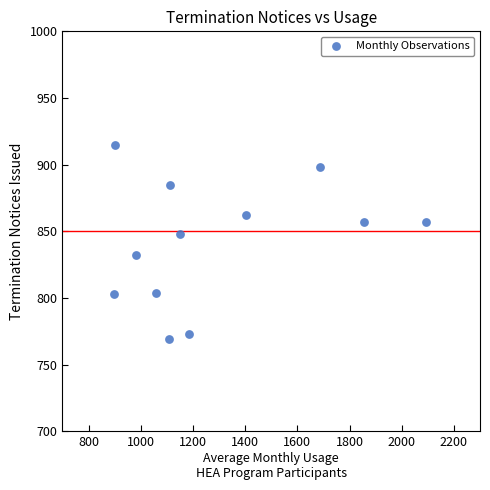

What Y value in the scatter plot is closest to 842?

848